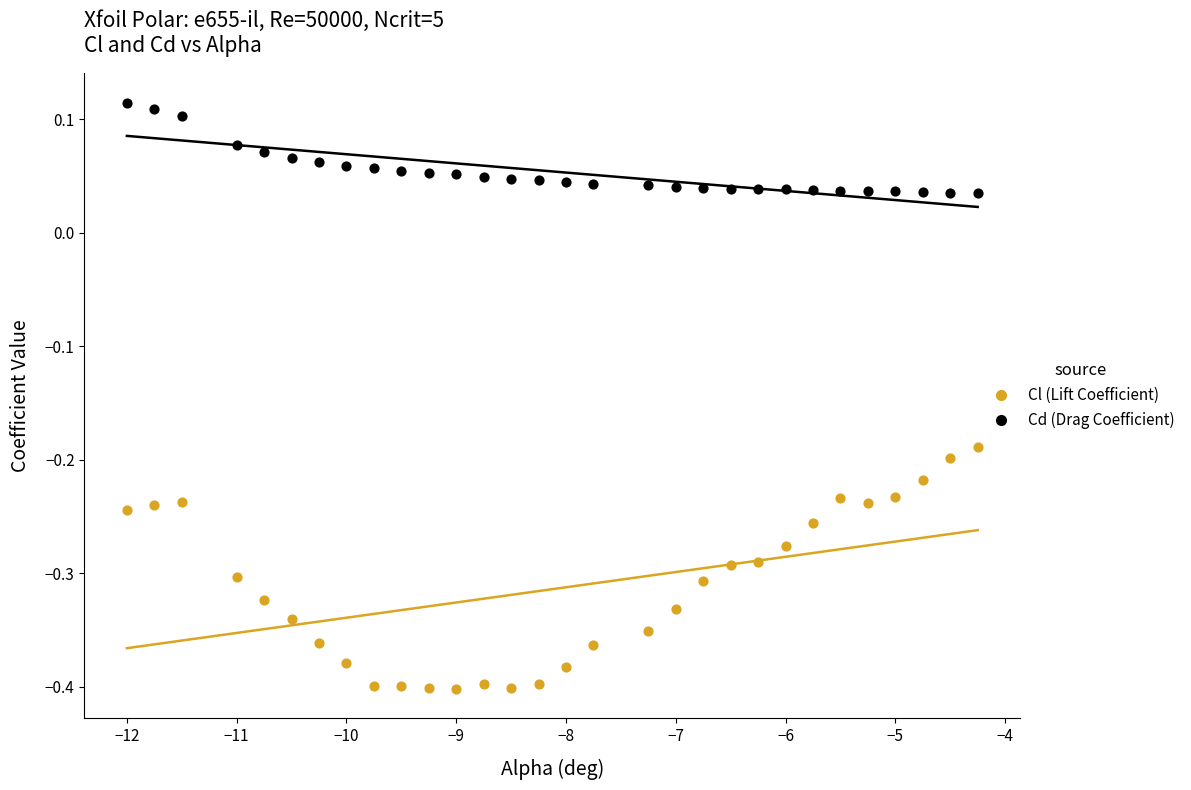

Across all data points, what is the range of Y values (max minus min)?

0.5